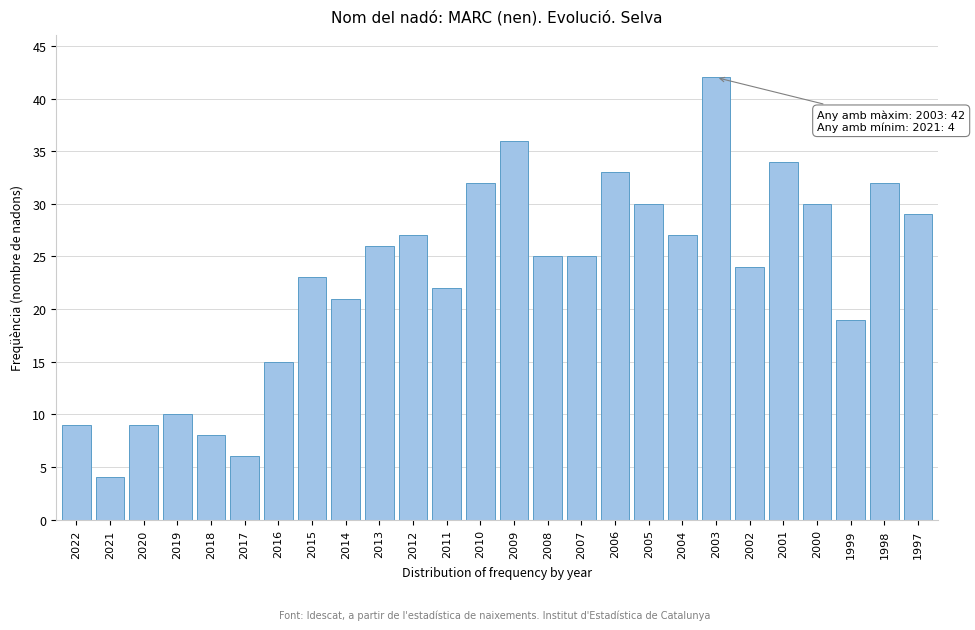

Reading left to right, extract all data points from this chart.

2022=9	2021=4	2020=9	2019=10	2018=8	2017=6	2016=15	2015=23	2014=21	2013=26	2012=27	2011=22	2010=32	2009=36	2008=25	2007=25	2006=33	2005=30	2004=27	2003=42	2002=24	2001=34	2000=30	1999=19	1998=32	1997=29